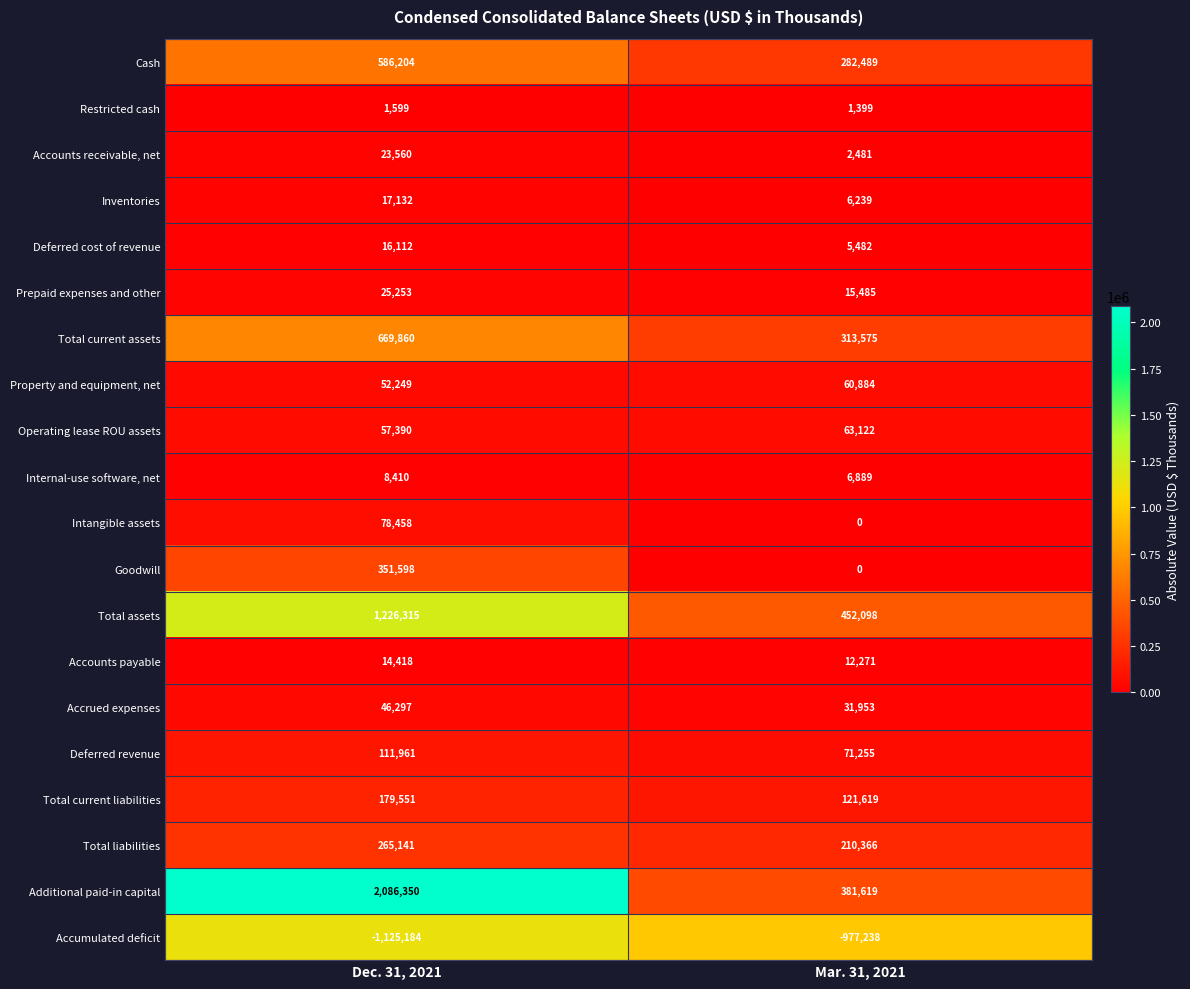

What is the total value across all series at Mar. 31, 2021?

1061988